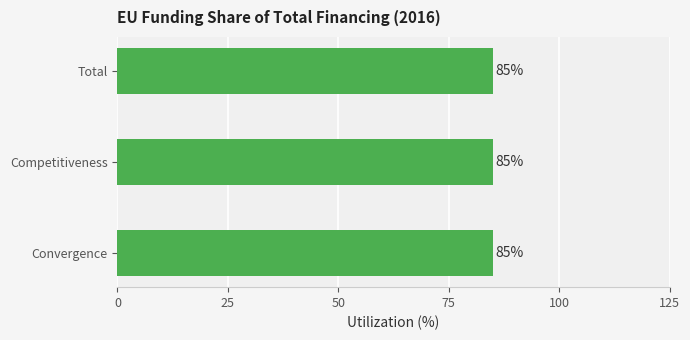

At which label is EU funding 2016 closest to 11425?

Convergence